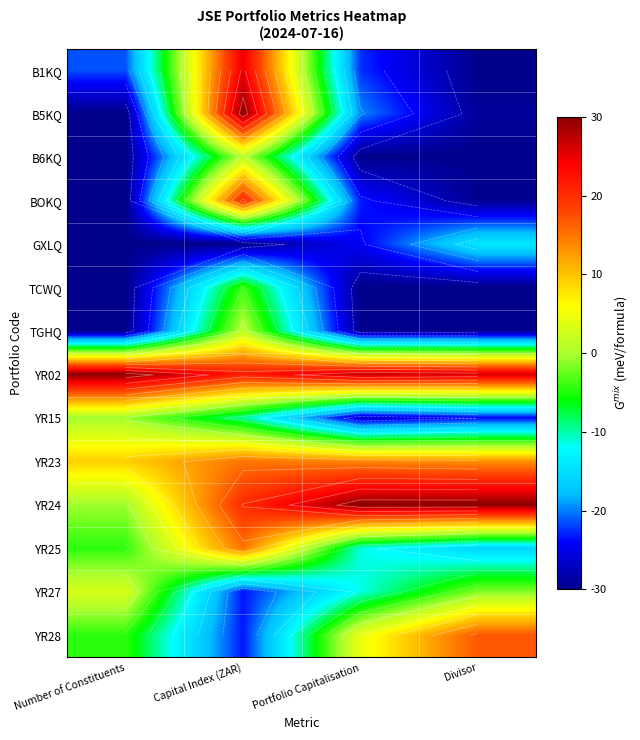

At which category is the sum across all series the highest?

Capital Index (ZAR)